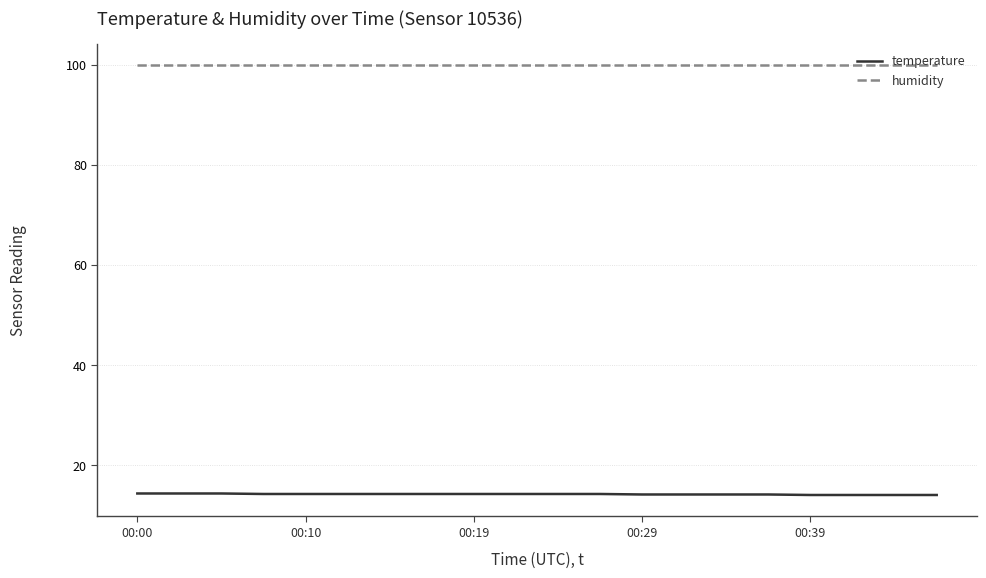

What is the lowest value of the humidity series?

99.9